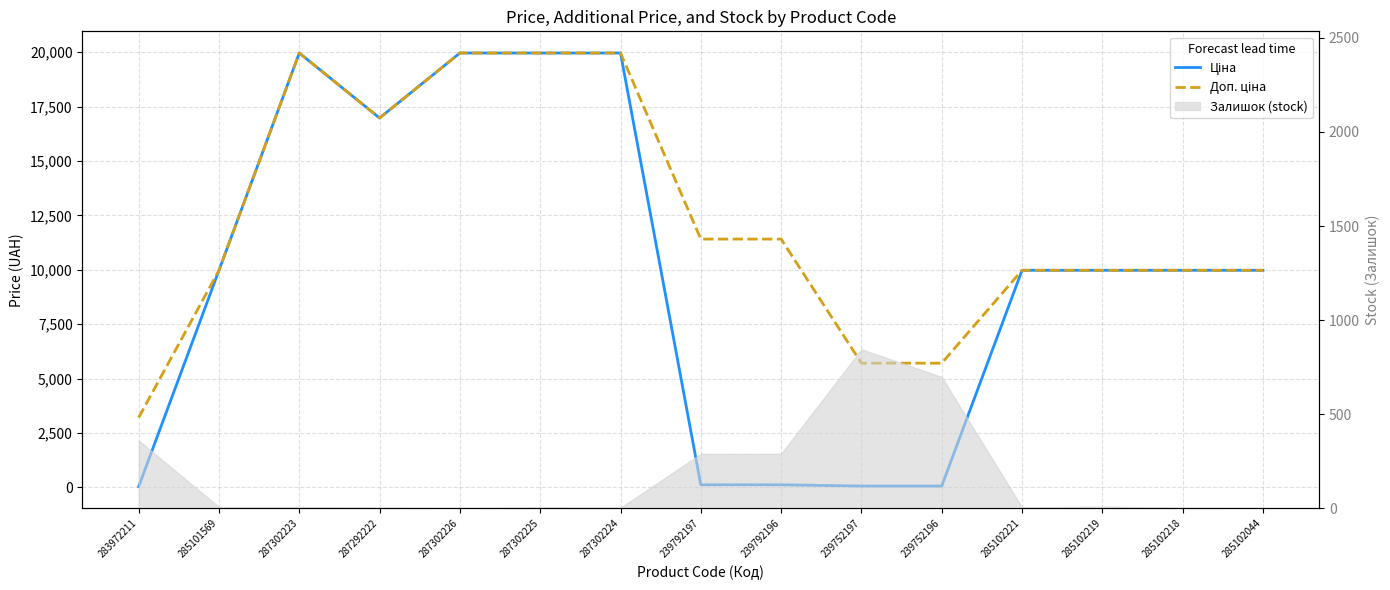

True or false: Ціна and Доп. ціна cross at least once.

False